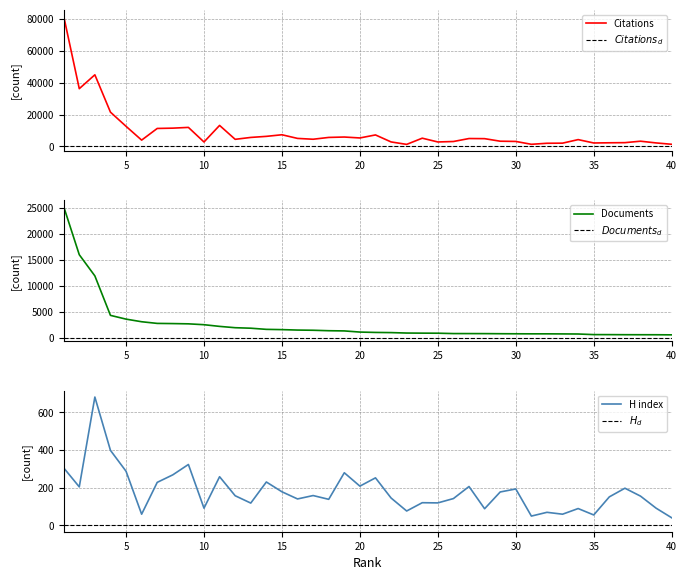

The value of Citations at 6 is 1469. True or false?

False